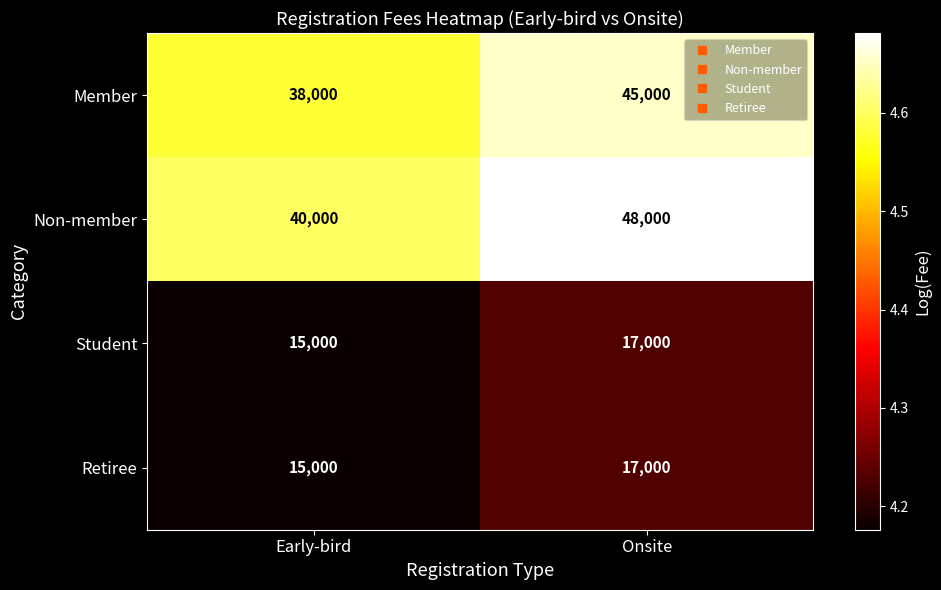

Reading right to left, transcribe all the data shown in this chart.

Member: Onsite=45000	Early-bird=38000
Non-member: Onsite=48000	Early-bird=40000
Student: Onsite=17000	Early-bird=15000
Retiree: Onsite=17000	Early-bird=15000